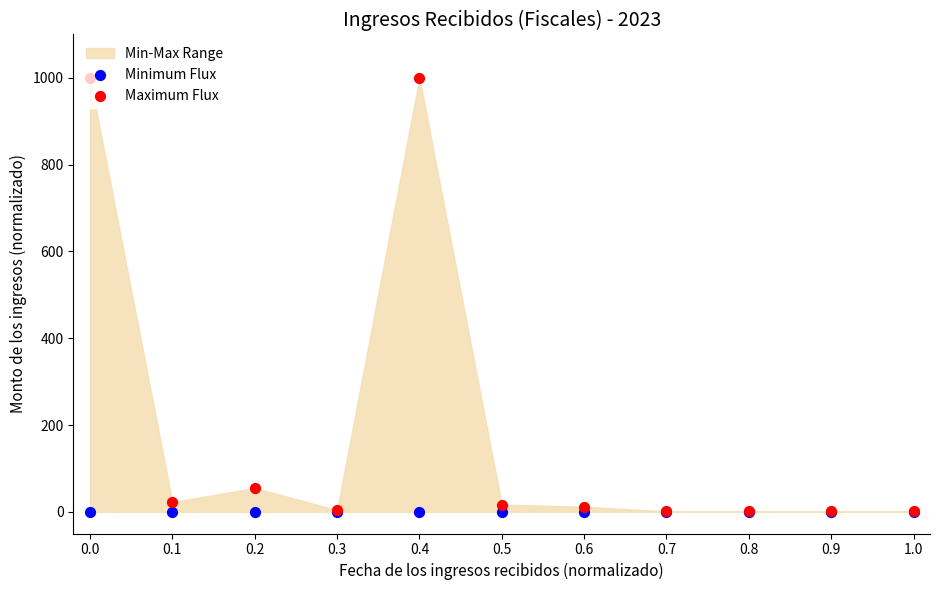

What is the total value across all series at 0.0?

1000.0